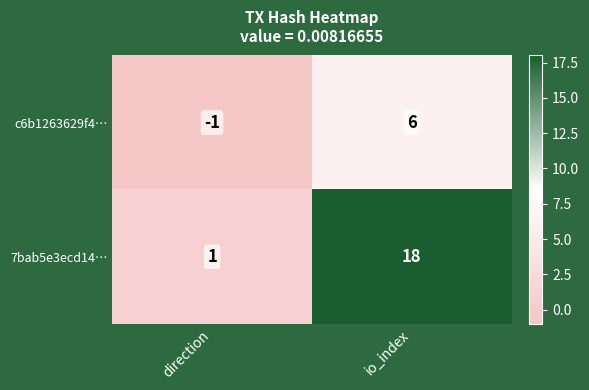

Reading left to right, what are all the values shown in this chart?

c6b1263629f4…: direction=-1	io_index=6
7bab5e3ecd14…: direction=1	io_index=18